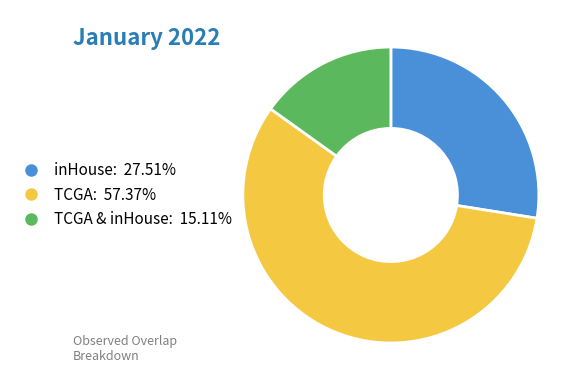

Is there any slice that represents more than half of the pie?

Yes